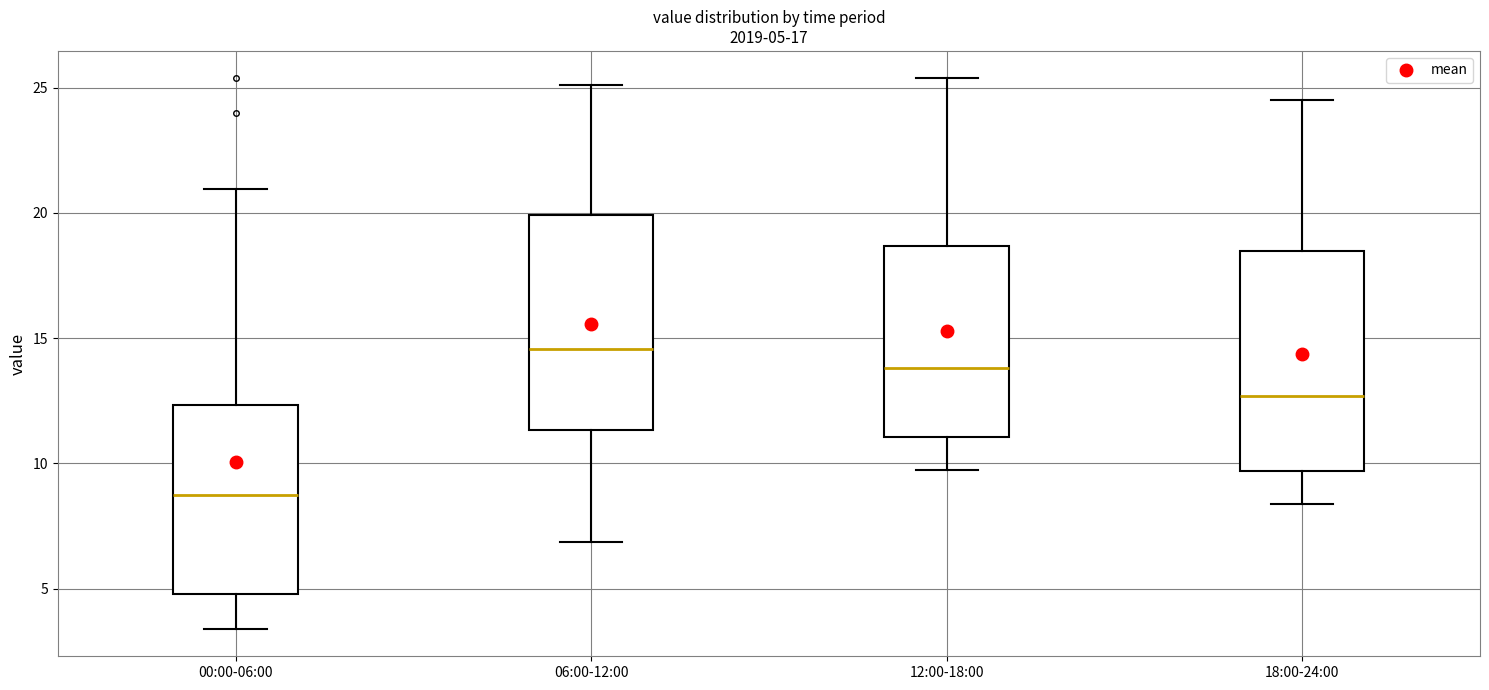

Which box's median line is the highest?

06:00-12:00